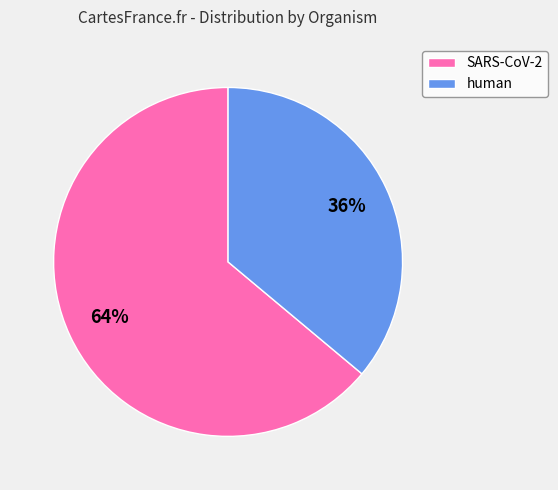

Is it true that human is 25% of the pie?

False